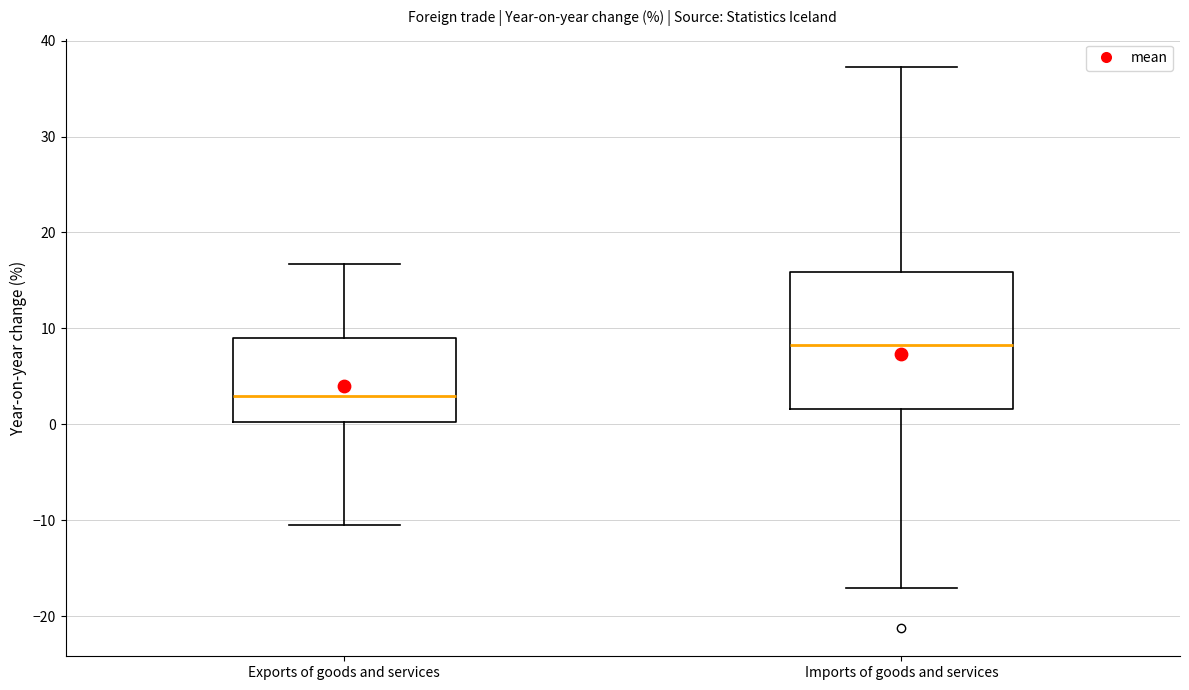

Where does the upper whisker of the box for Imports of goods and services end on the y-axis? The values are not printed on the chart, so give them approximately, as read against the axis.

37